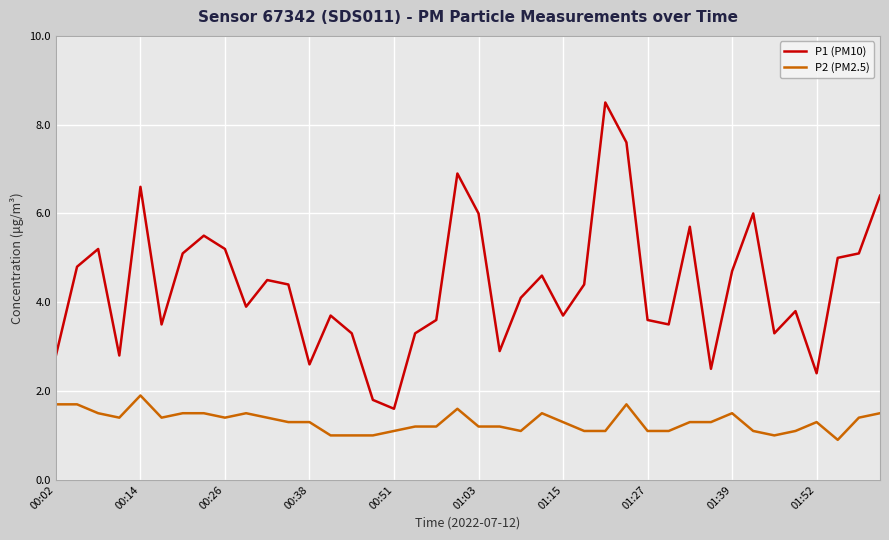

What is the difference between the maximum and minimum values in the P1 (PM10) series?

6.9